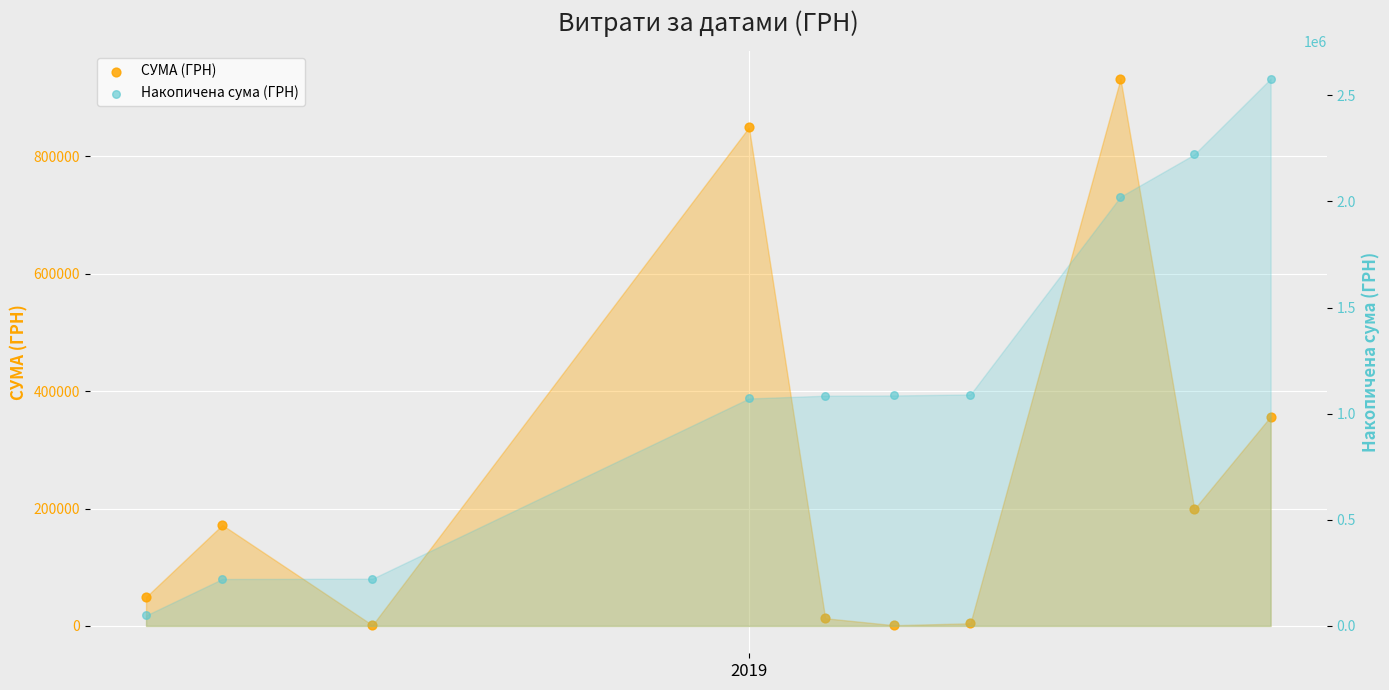

Which series contains the lowest Y value?

СУМА (ГРН)